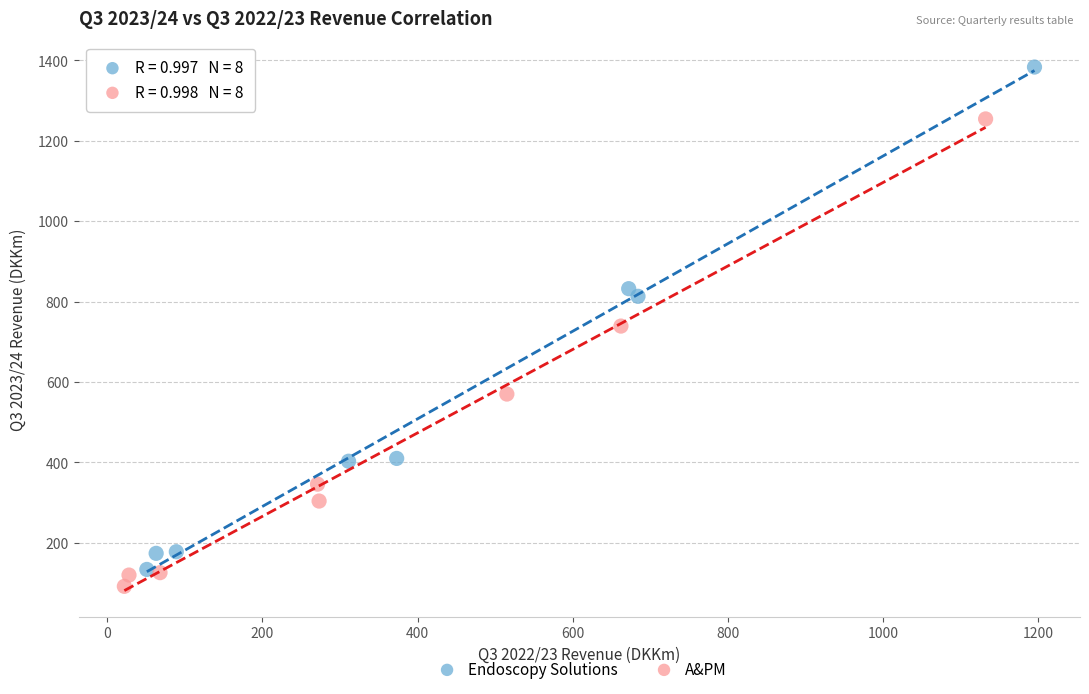

Which series reaches the maximum Y coordinate?

Endoscopy Solutions